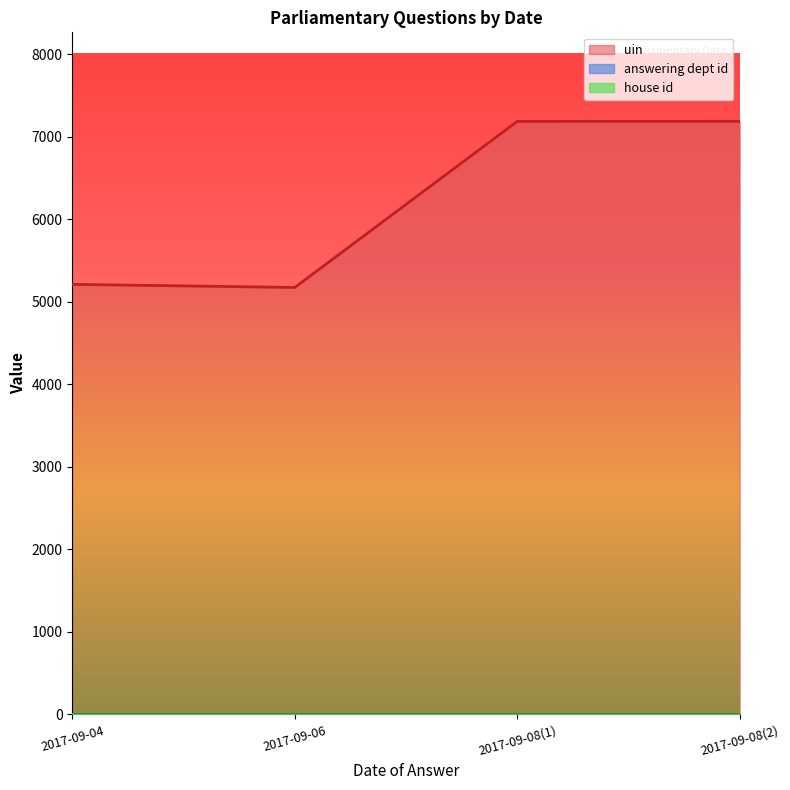

What is the maximum value shown in the chart?

7189